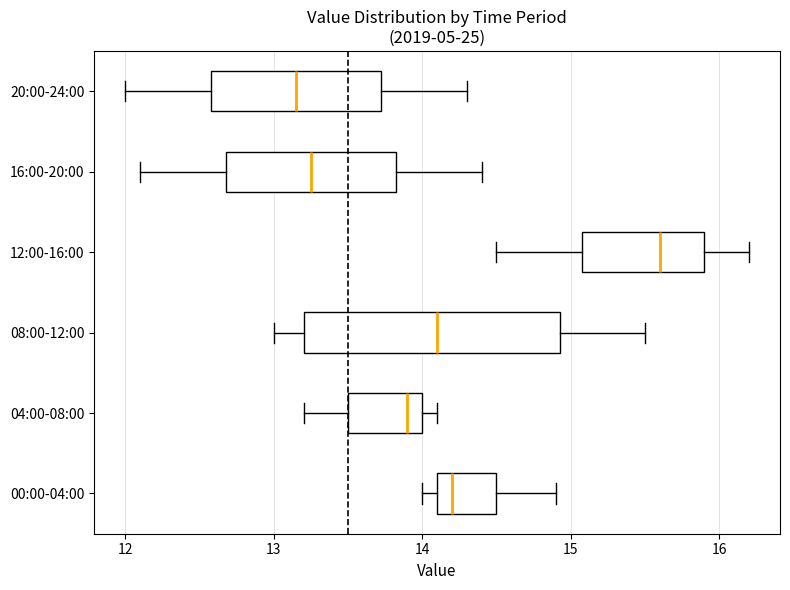

Comparing the boxes themselves (not the whiskers), which one is the widest?

08:00-12:00